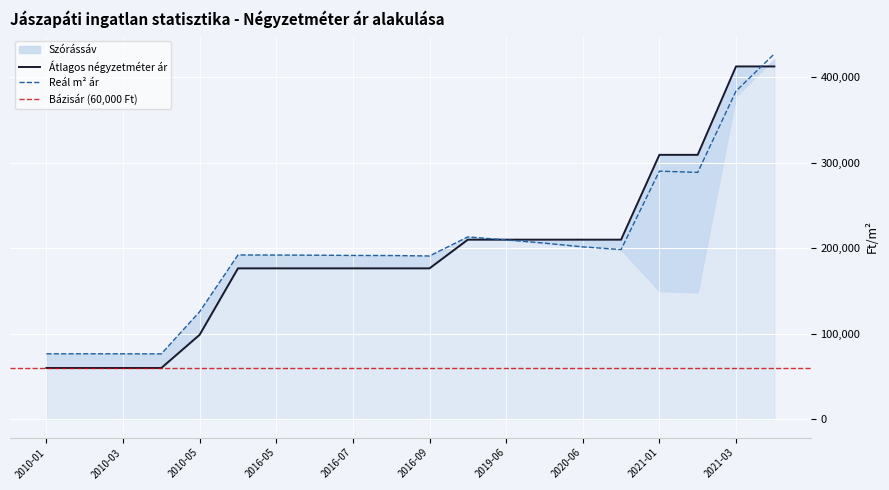

What is the approximate value of Reál m² ár at 2016-07, to the nearest 10?

191530